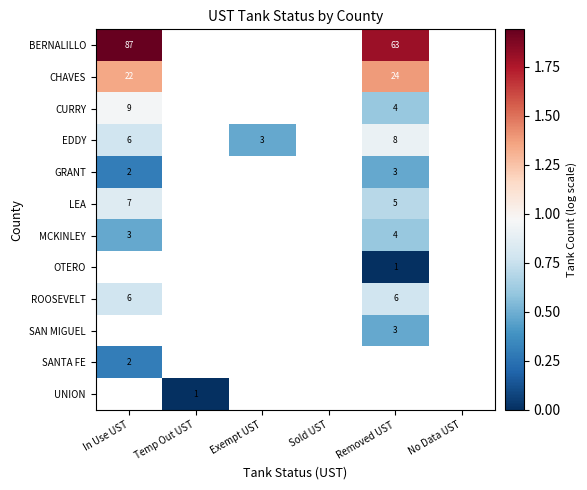

Which has a higher value, No Data UST or Removed UST?

Removed UST